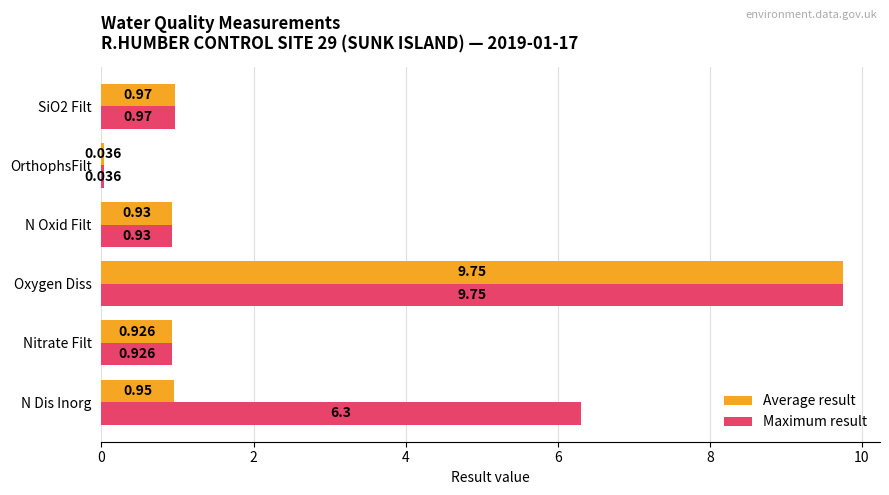

Is the value of Average result at Oxygen Diss greater than the value of Maximum result at SiO2 Filt?

Yes